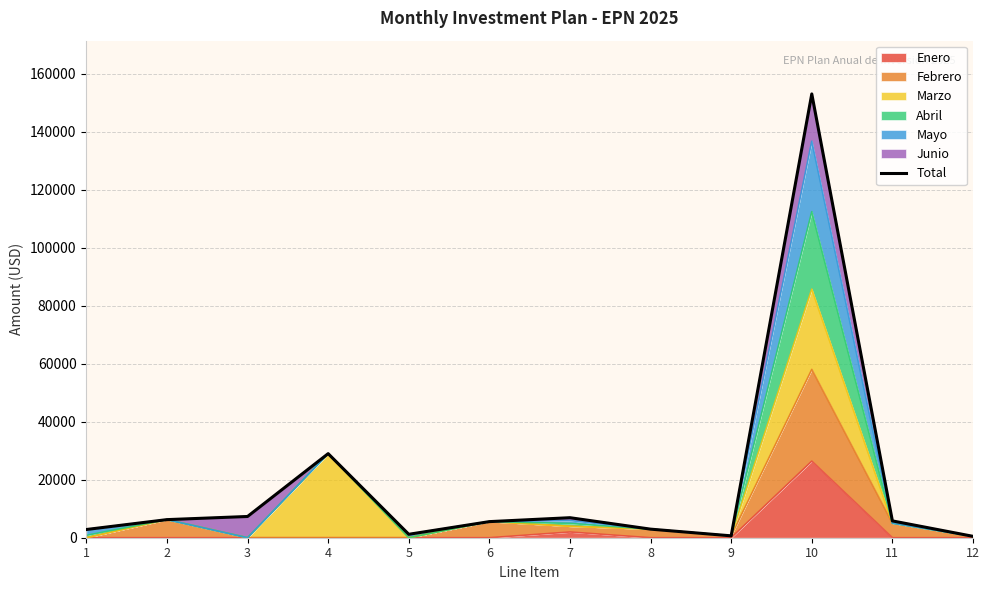

At which label does the data first exceed 5800?

2